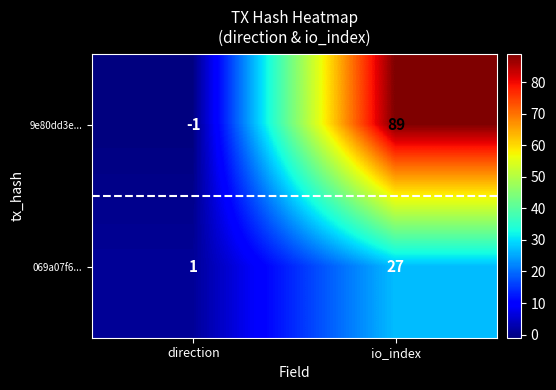

At which category is the sum across all series the highest?

io_index